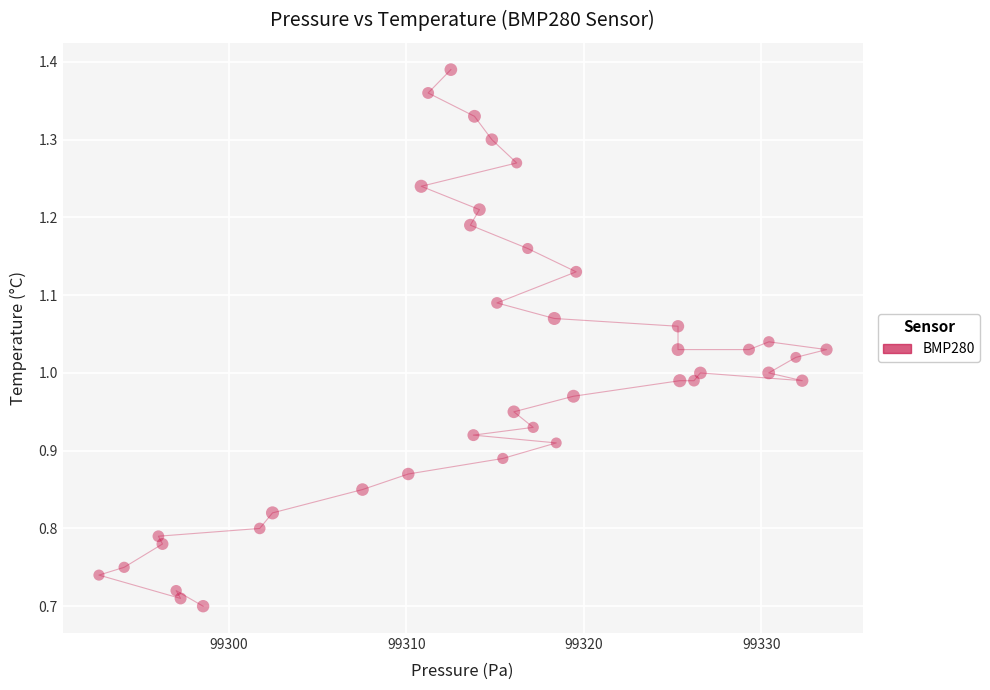

Count the number of points in this scatter plot.

40